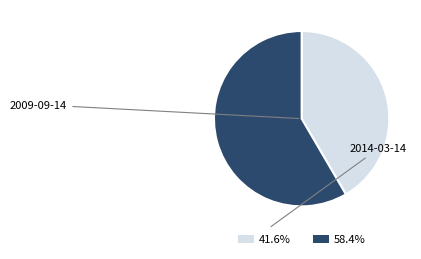

What is the ratio of the value at 58.4% to the value at 41.6%?

1.4